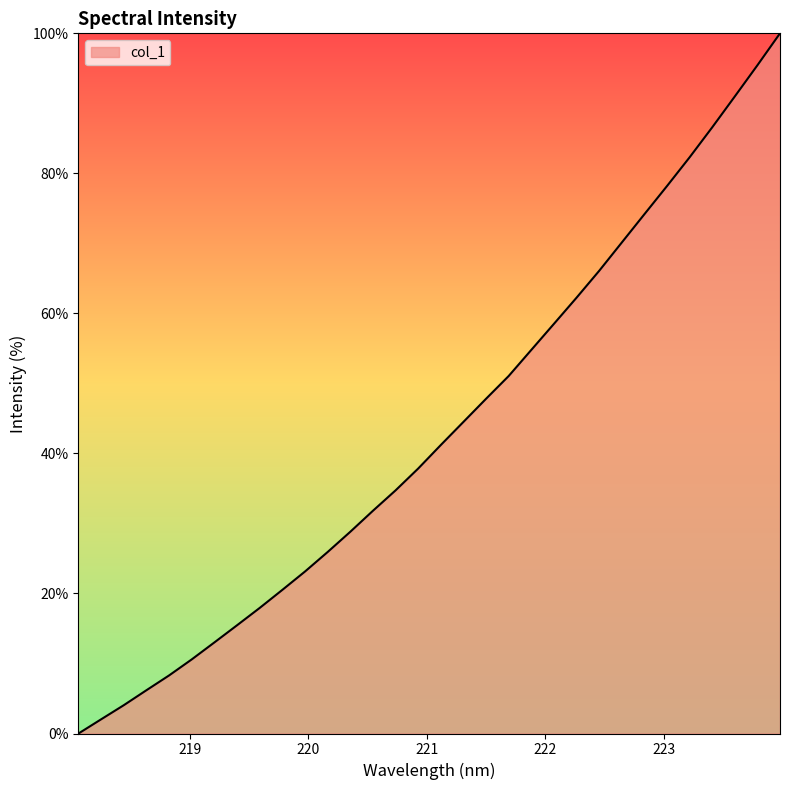

True or false: the data has more than 0 interior local peaks.

False